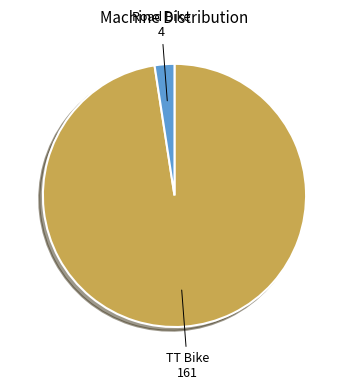

True or false: TT Bike accounts for 98% of the total.

True